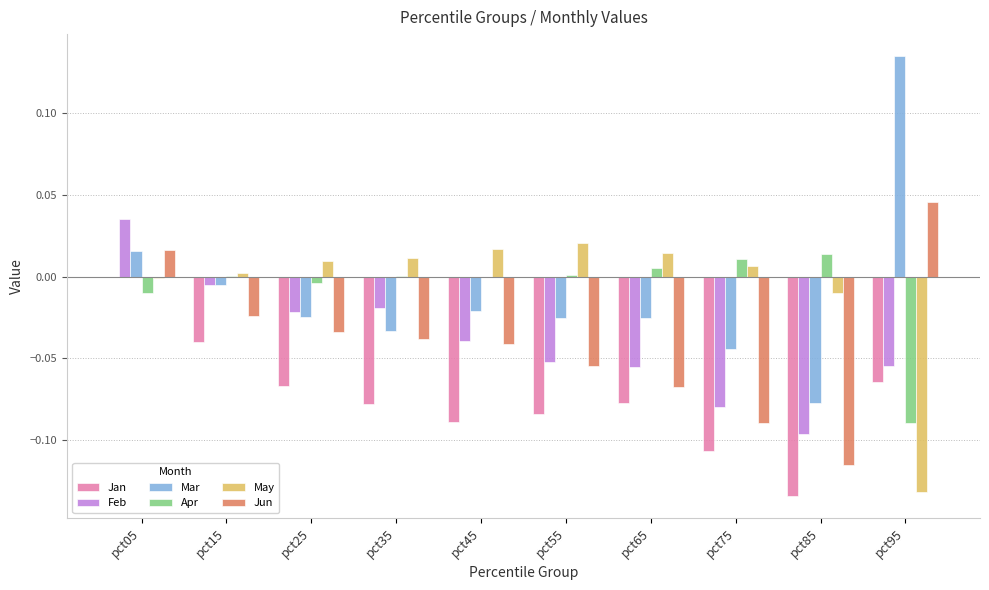

How many groups of bars are there?

10